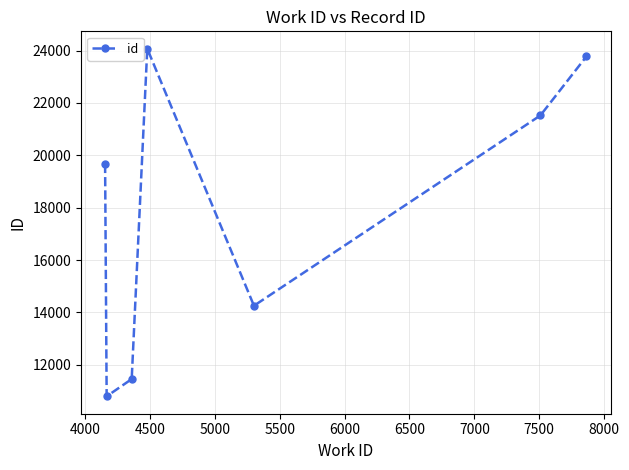

What is the minimum value shown in the chart?

10797